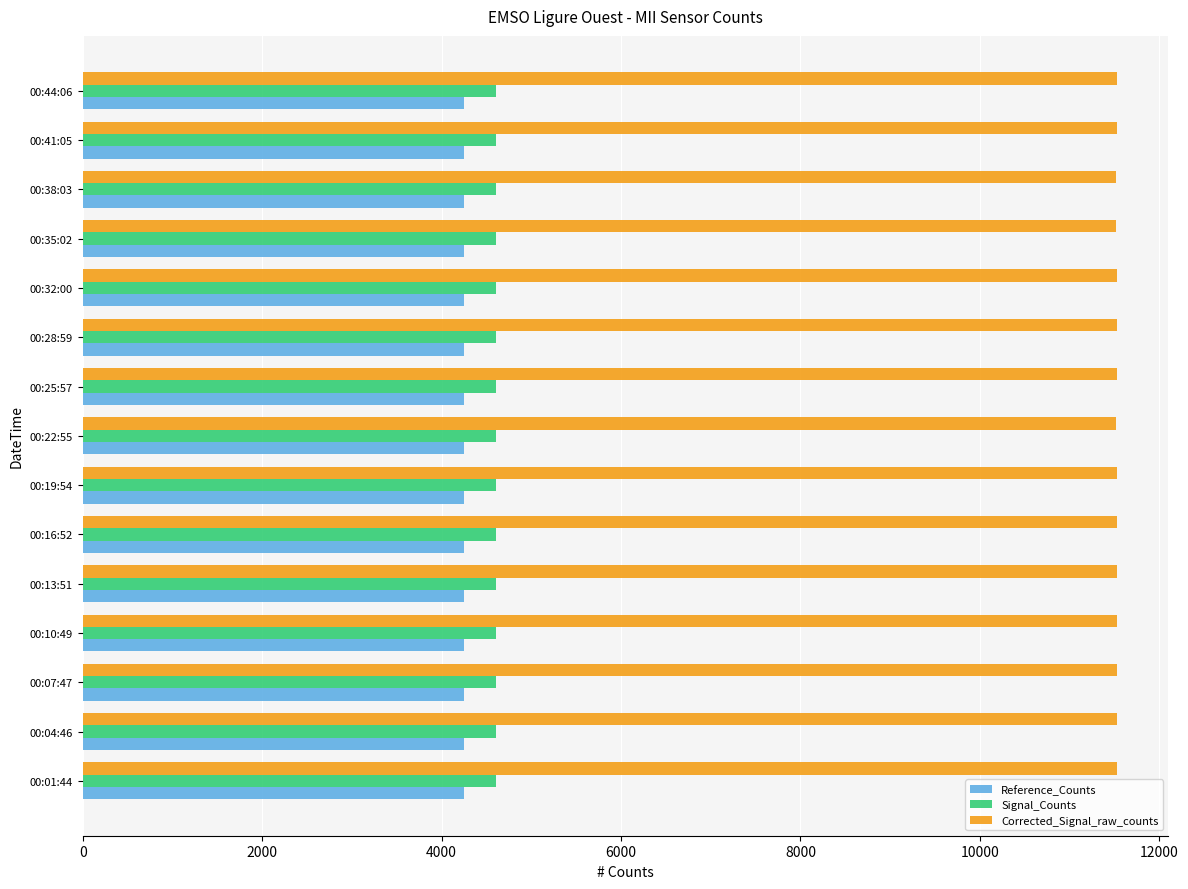

Rank the series by their maximum value, from lowest to highest.

Reference_Counts, Signal_Counts, Corrected_Signal_raw_counts